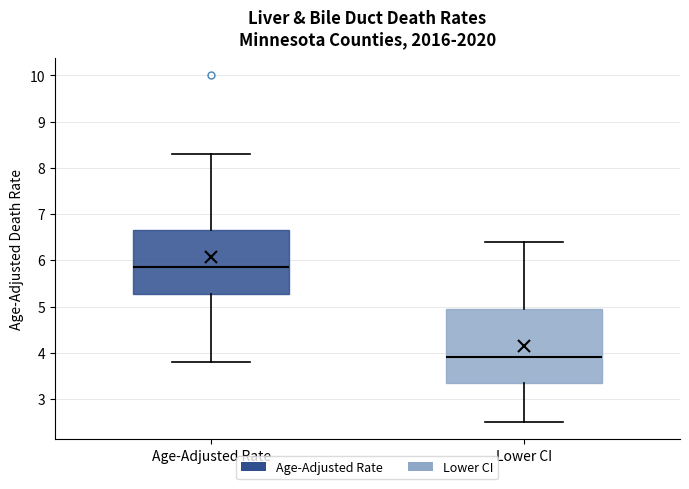

Where does the median line of the box for Lower CI sit on the y-axis? The values are not printed on the chart, so give them approximately, as read against the axis.

3.9